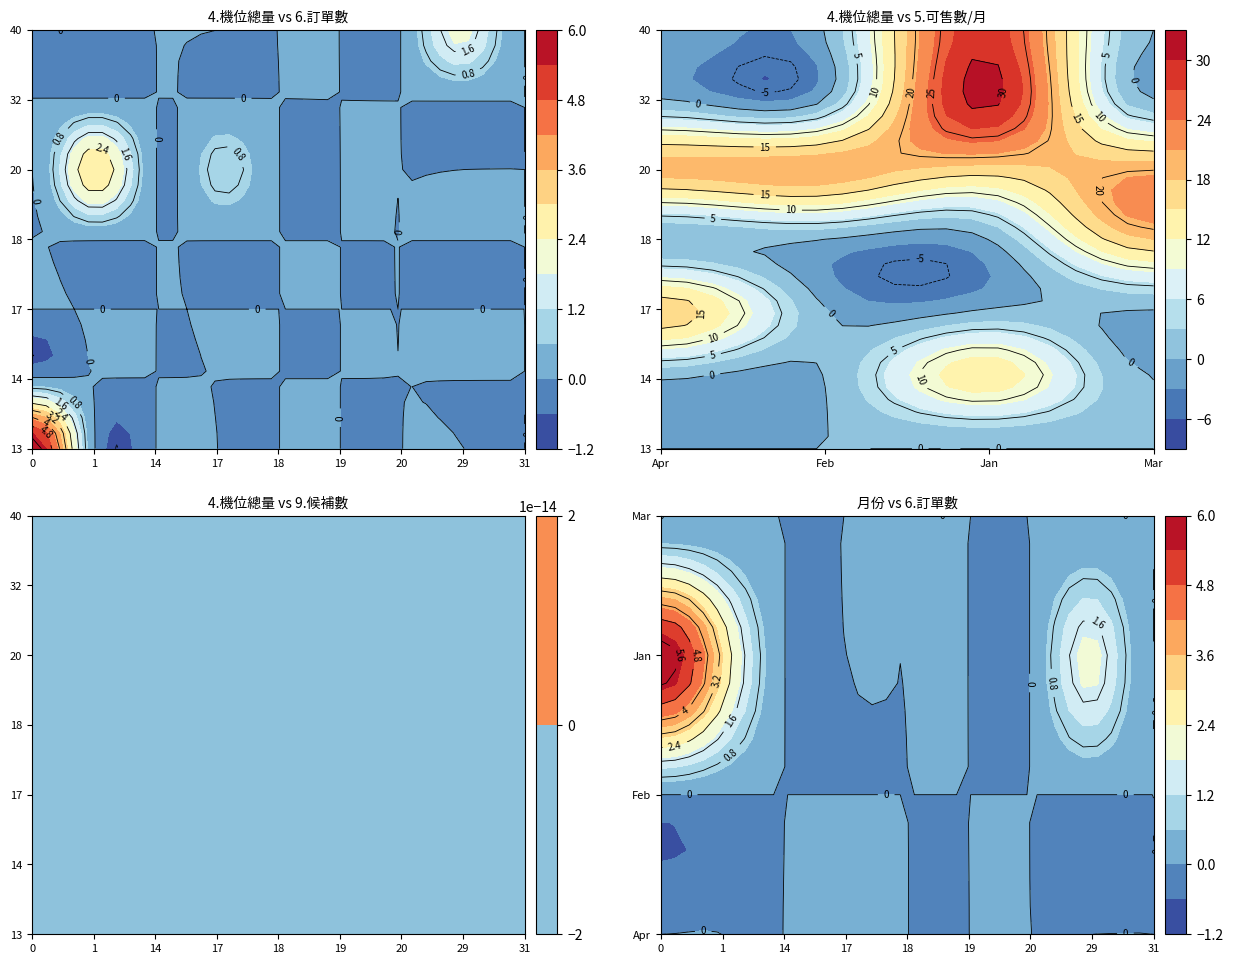

What is the difference between the maximum and second lowest values in the 18 series?

3